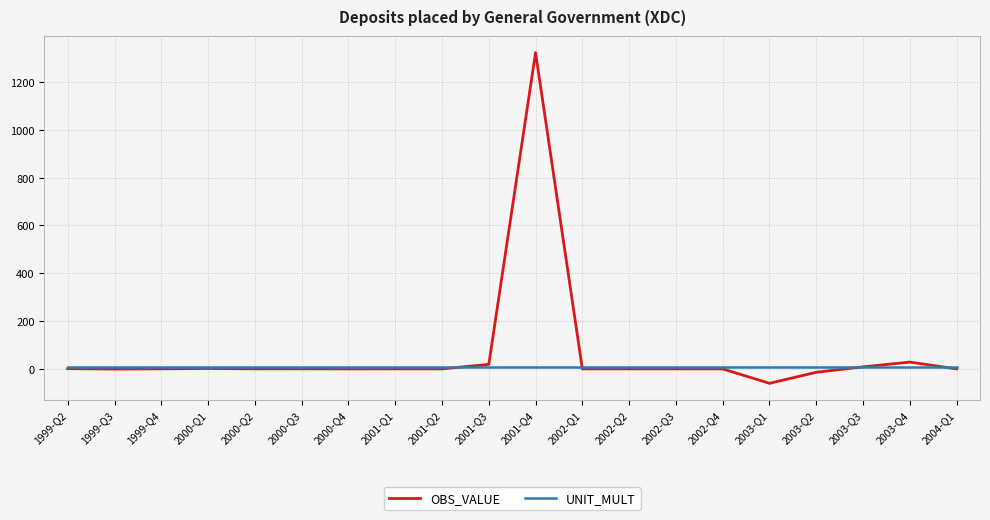

Which series has the widest spread of values?

OBS_VALUE